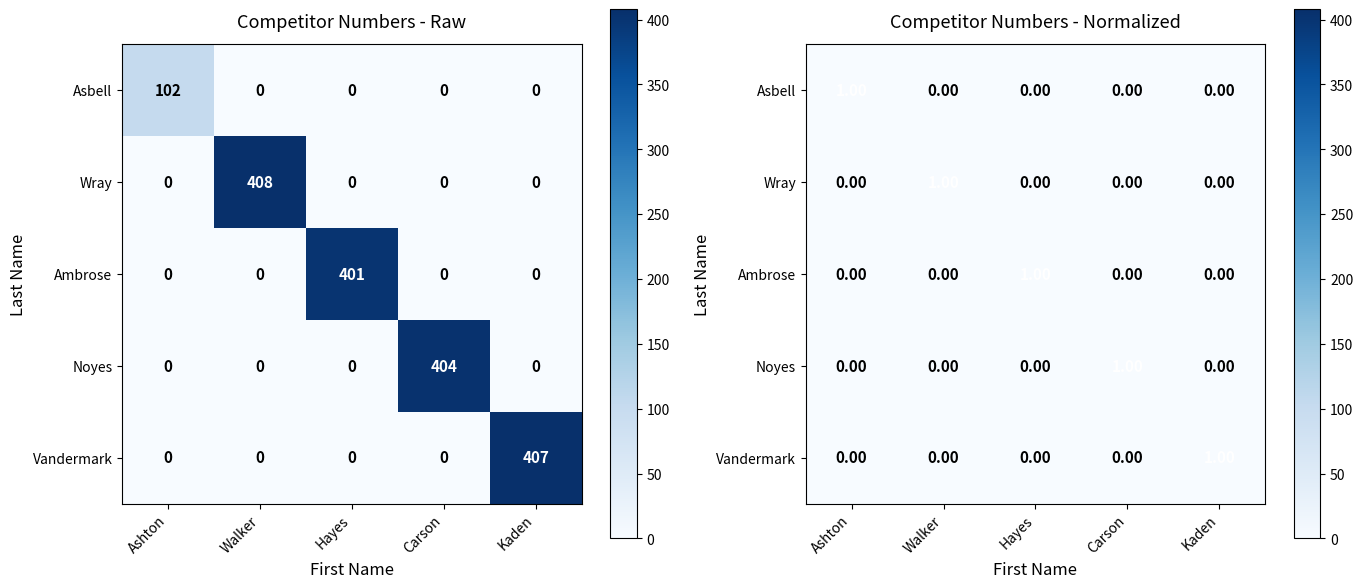

Is the value of Ambrose at Hayes greater than the value of Vandermark at Carson?

Yes